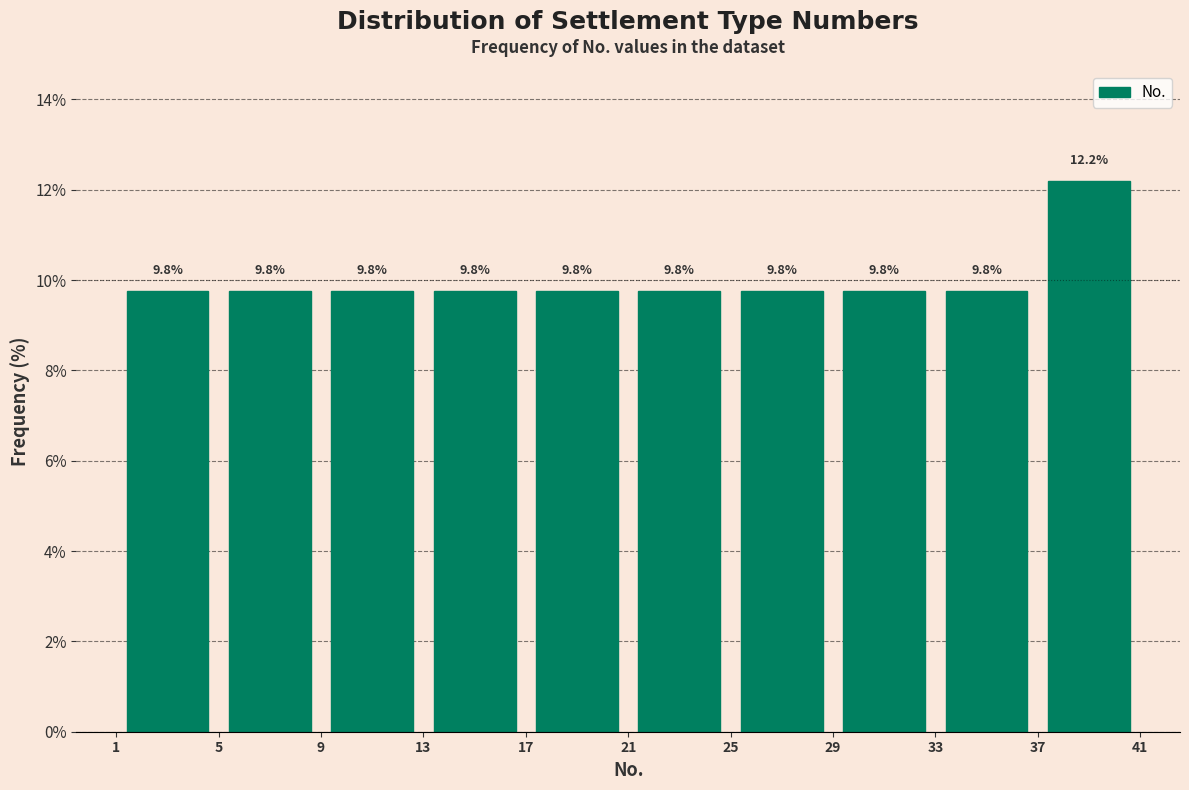

What is the height of the bar covering 9 to 13 on the x-axis?

9.8